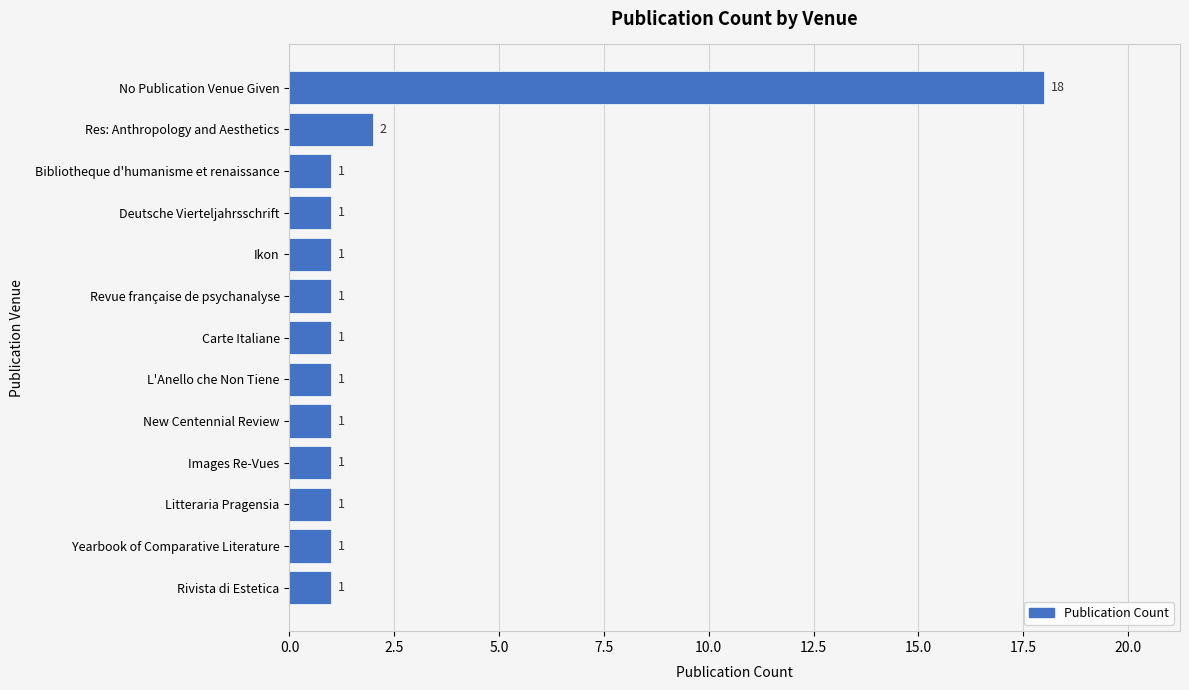

What is the value of the 7th bar from the top?

1